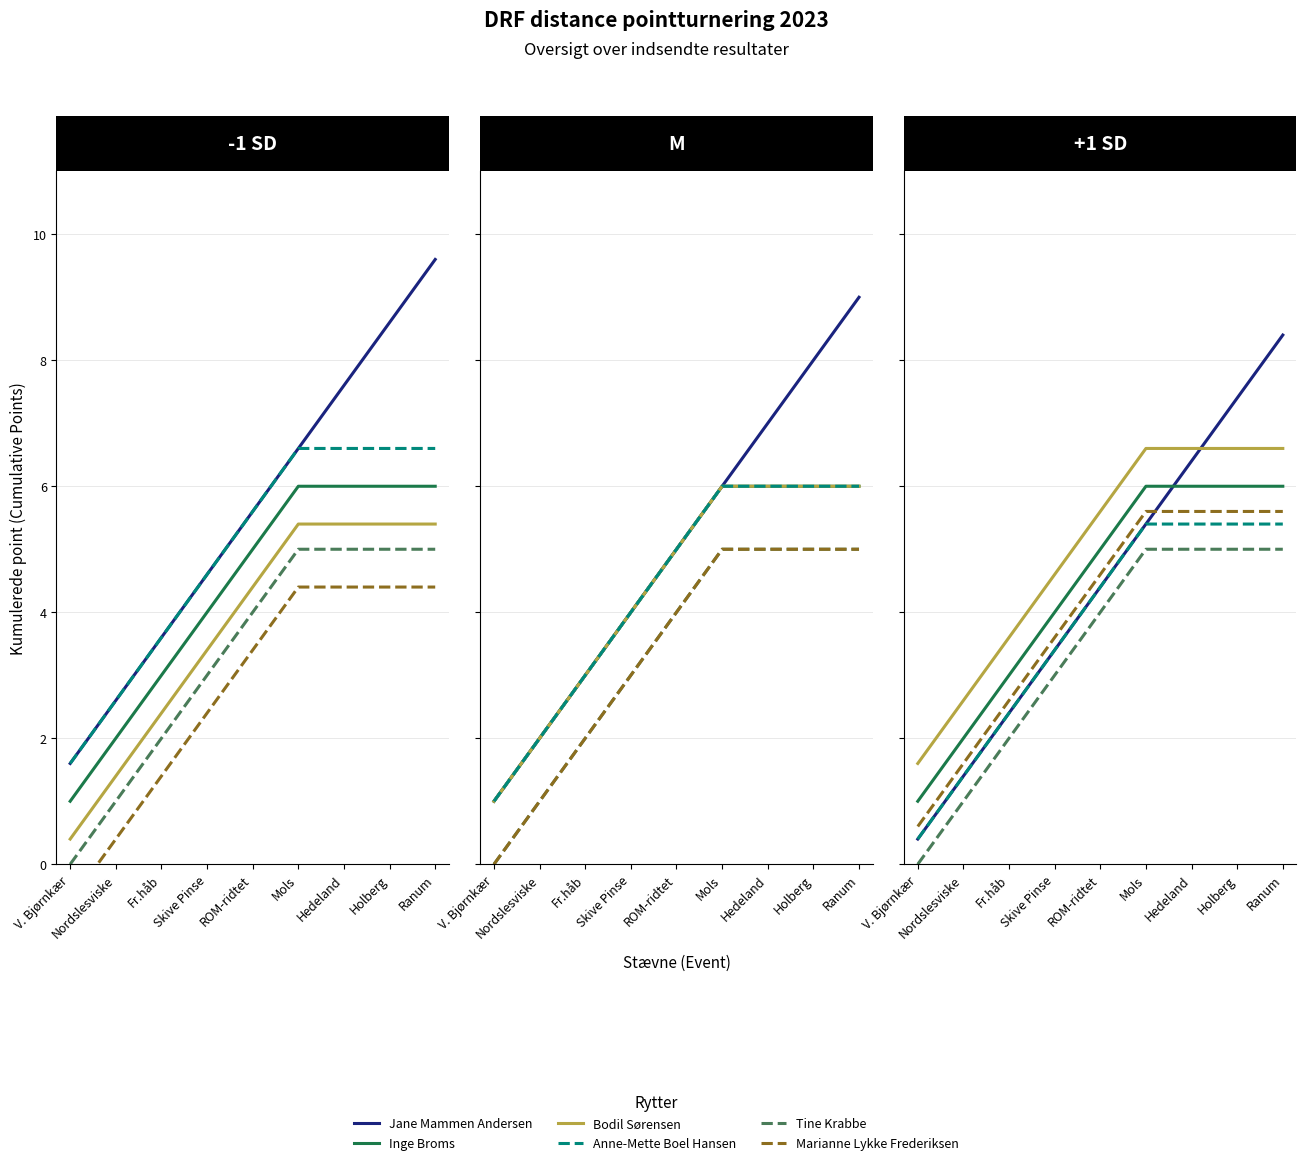

True or false: Tine Krabbe and Anne-Mette Boel Hansen cross at least once.

False